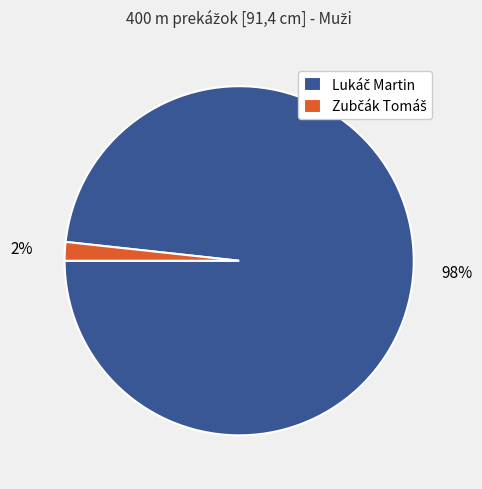

How many slices are in this pie chart?

2